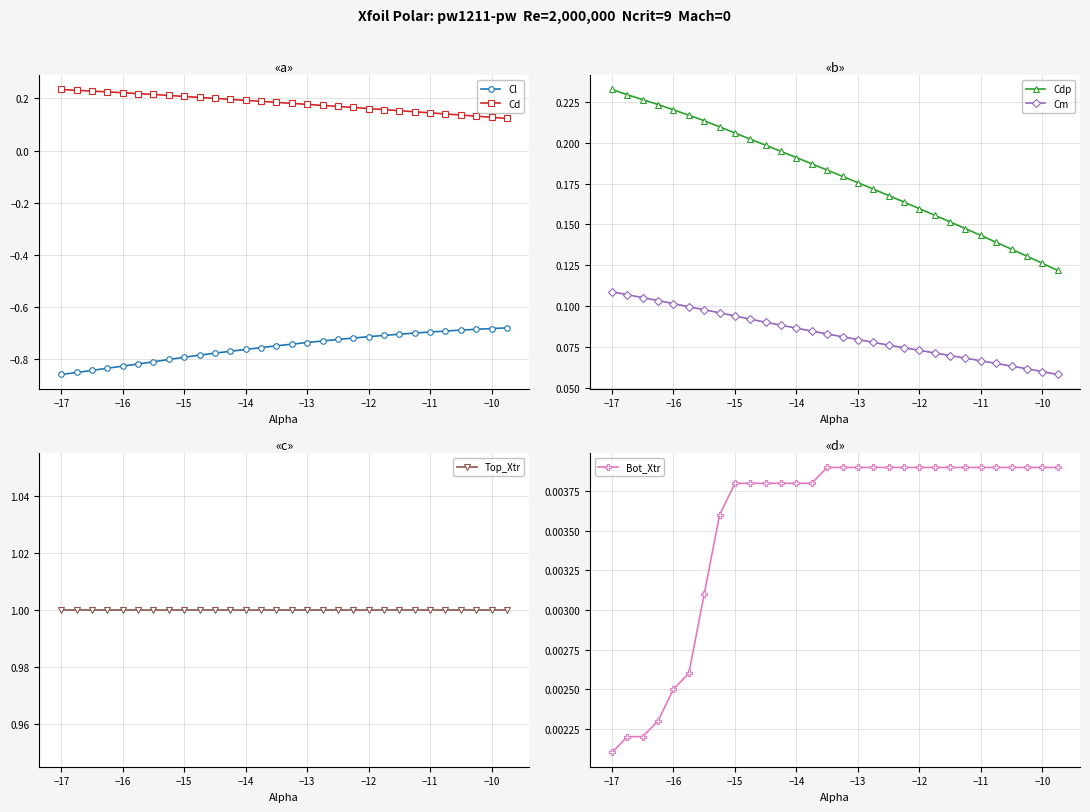

Reading right to left, list all the values displayed in this chart.

Cl: -0.7	-0.7	-0.7	-0.7	-0.7	-0.7	-0.7	-0.7	-0.7	-0.7	-0.7	-0.7	-0.7	-0.7	-0.7	-0.7	-0.8	-0.8	-0.8	-0.8	-0.8	-0.8	-0.8	-0.8	-0.8	-0.8	-0.8	-0.8	-0.8	-0.9
Cd: 0.1	0.1	0.1	0.1	0.1	0.1	0.1	0.2	0.2	0.2	0.2	0.2	0.2	0.2	0.2	0.2	0.2	0.2	0.2	0.2	0.2	0.2	0.2	0.2	0.2	0.2	0.2	0.2	0.2	0.2
Cdp: 0.1	0.1	0.1	0.1	0.1	0.1	0.1	0.2	0.2	0.2	0.2	0.2	0.2	0.2	0.2	0.2	0.2	0.2	0.2	0.2	0.2	0.2	0.2	0.2	0.2	0.2	0.2	0.2	0.2	0.2
Cm: 0.1	0.1	0.1	0.1	0.1	0.1	0.1	0.1	0.1	0.1	0.1	0.1	0.1	0.1	0.1	0.1	0.1	0.1	0.1	0.1	0.1	0.1	0.1	0.1	0.1	0.1	0.1	0.1	0.1	0.1
Top_Xtr: 1.0	1.0	1.0	1.0	1.0	1.0	1.0	1.0	1.0	1.0	1.0	1.0	1.0	1.0	1.0	1.0	1.0	1.0	1.0	1.0	1.0	1.0	1.0	1.0	1.0	1.0	1.0	1.0	1.0	1.0
Bot_Xtr: 0.0	0.0	0.0	0.0	0.0	0.0	0.0	0.0	0.0	0.0	0.0	0.0	0.0	0.0	0.0	0.0	0.0	0.0	0.0	0.0	0.0	0.0	0.0	0.0	0.0	0.0	0.0	0.0	0.0	0.0